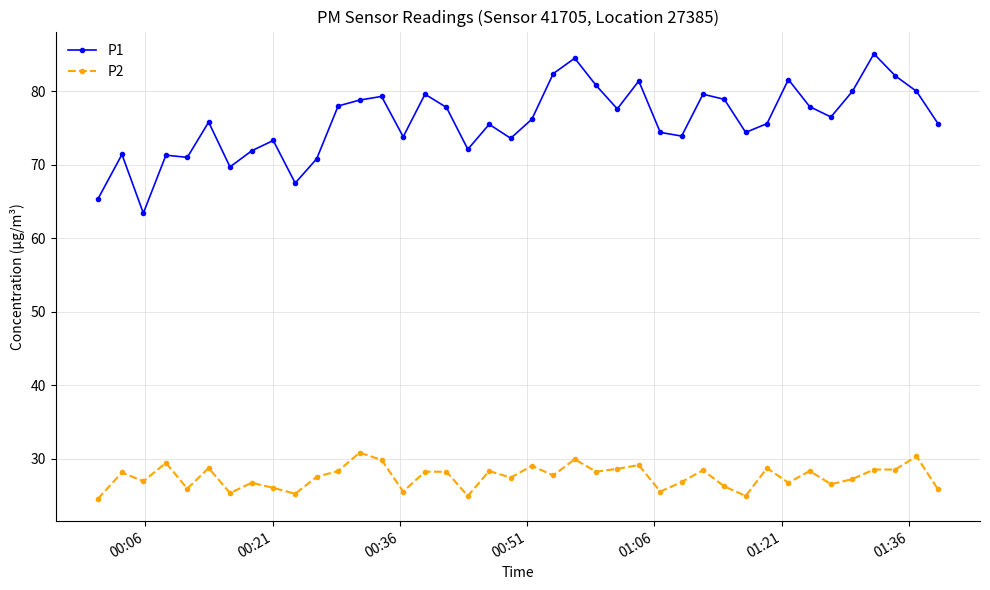

Which series has the largest total across all categories?

P1